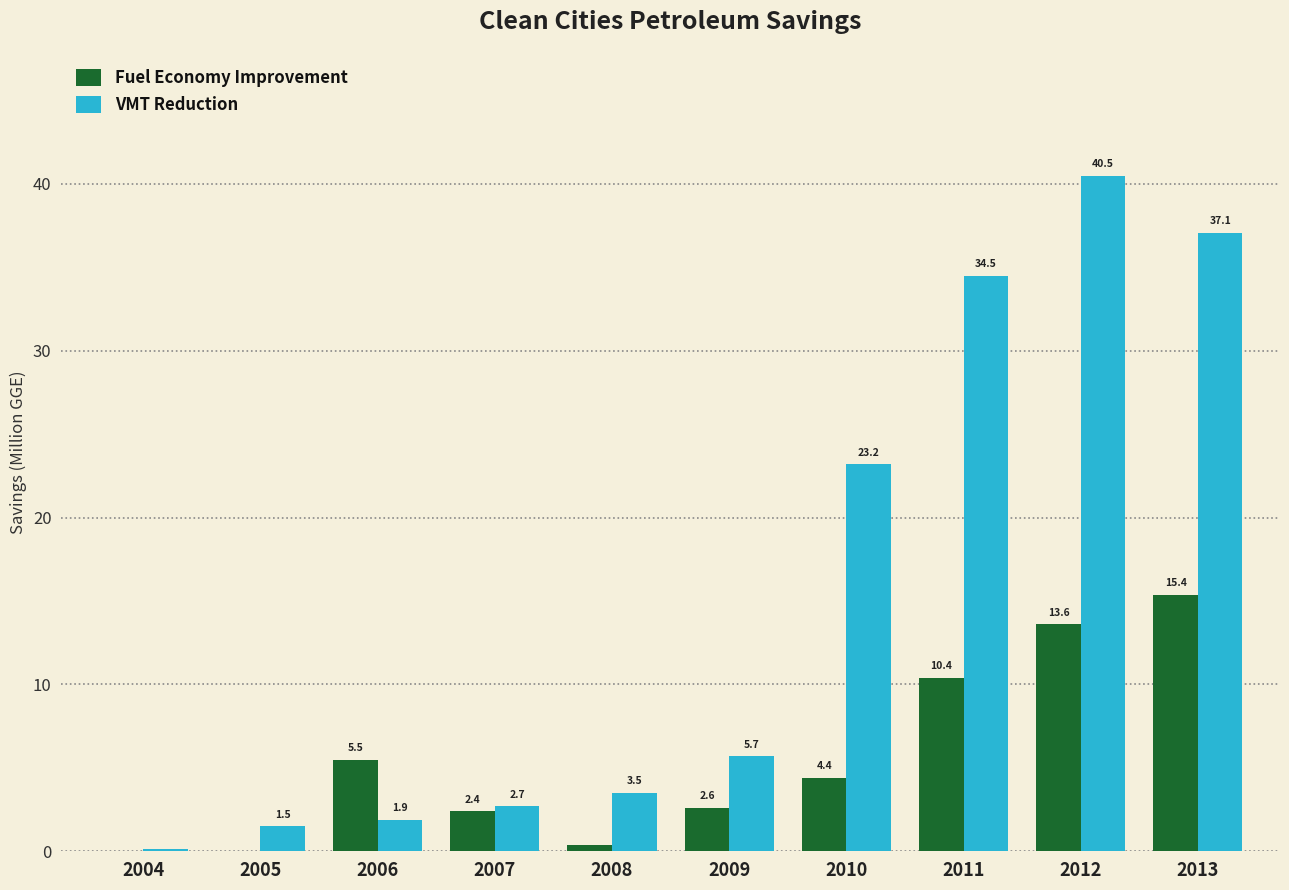

Which series has the widest spread of values?

VMT Reduction